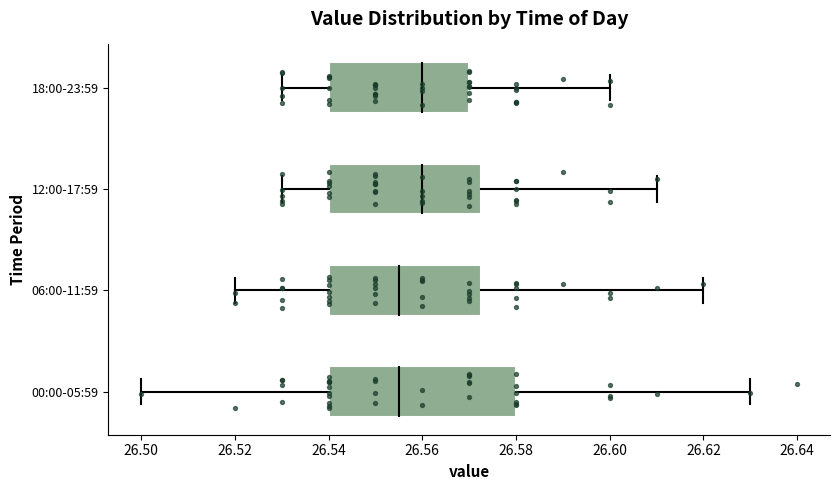

Where is the left edge of the box for 12:00-17:59 on the x-axis? The values are not printed on the chart, so give them approximately, as read against the axis.

26.540